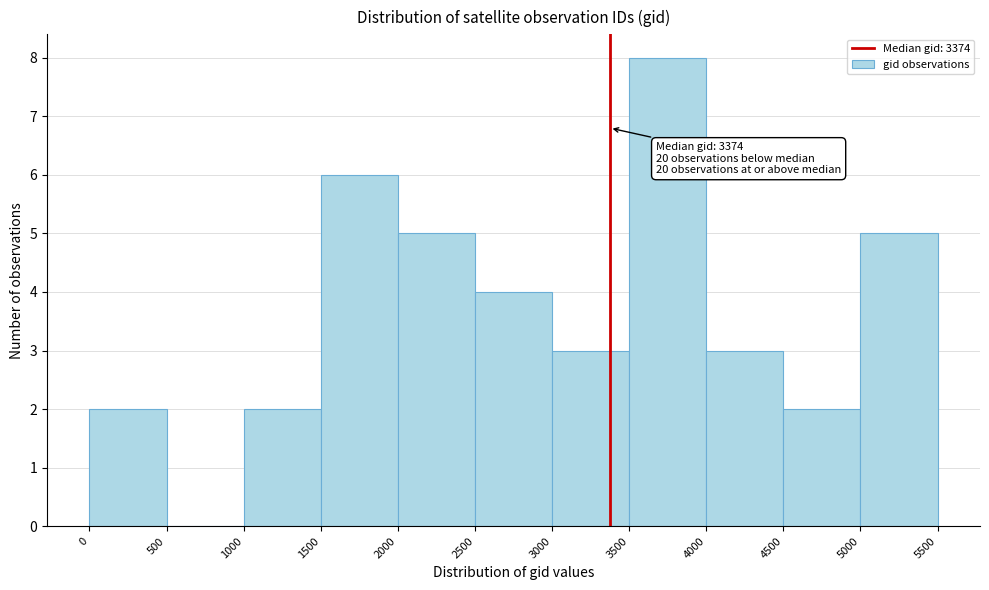

Over which range of the x-axis is the bar tallest?

3500 to 4000